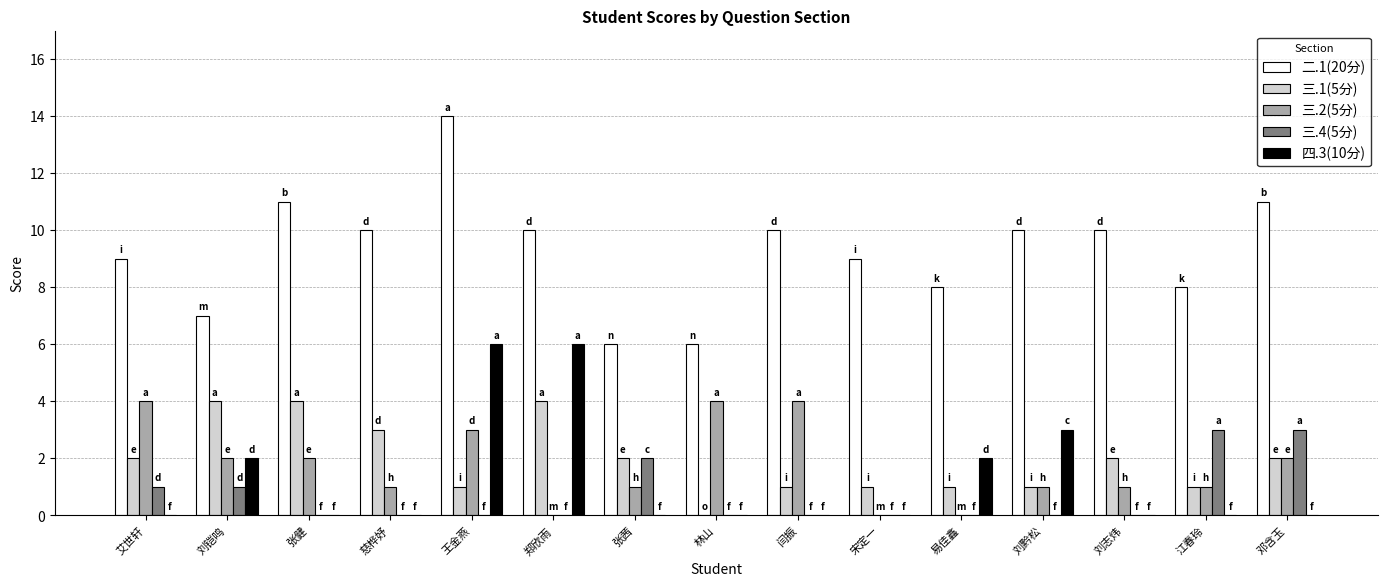

At which category is the sum across all series the highest?

王金燕